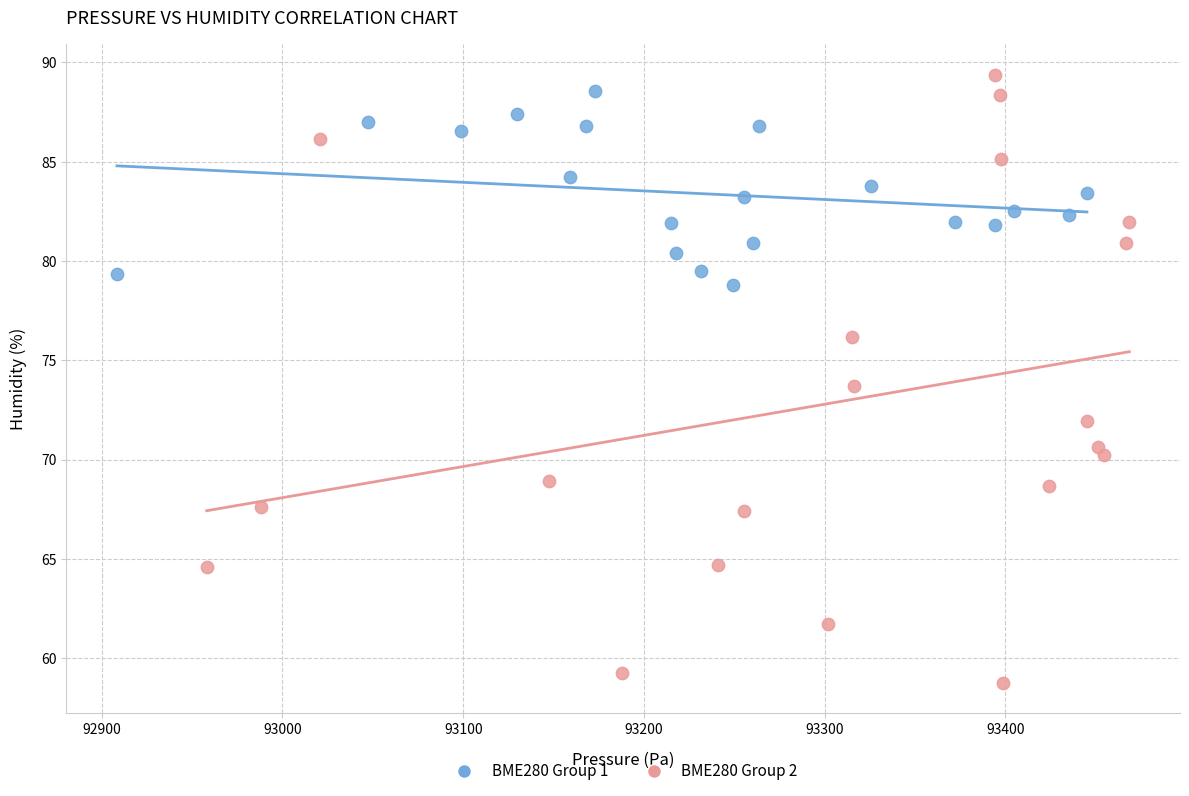

Which series has the widest spread of Y values?

BME280 Group 2